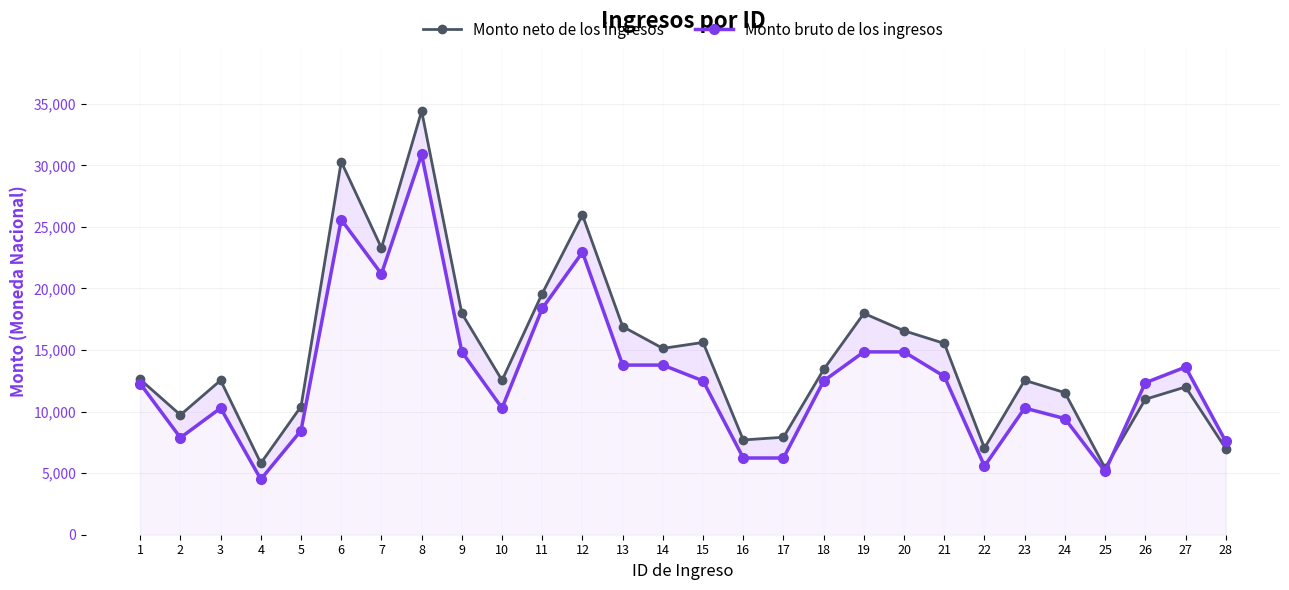

The value of Monto bruto de los ingresos at 17 is 6230.7. True or false?

True